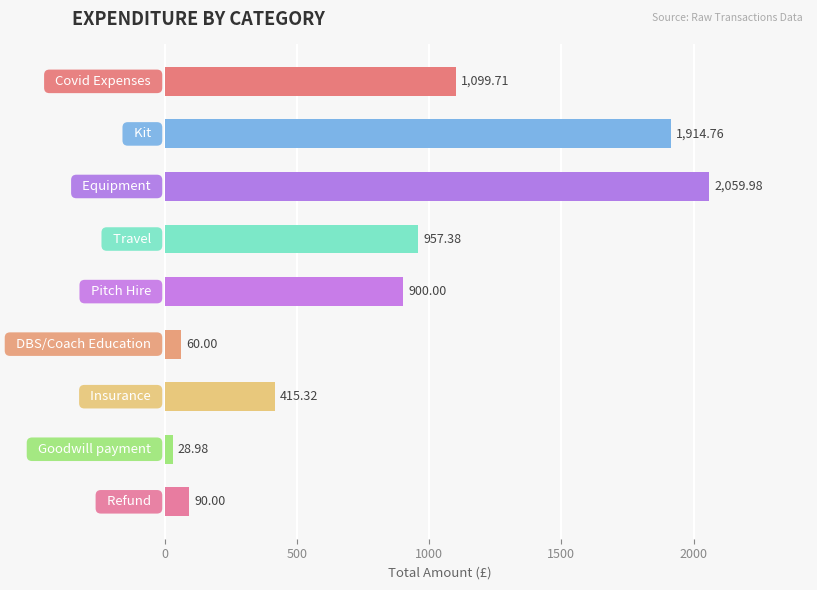

What is the difference between the maximum and minimum values?

2031.0